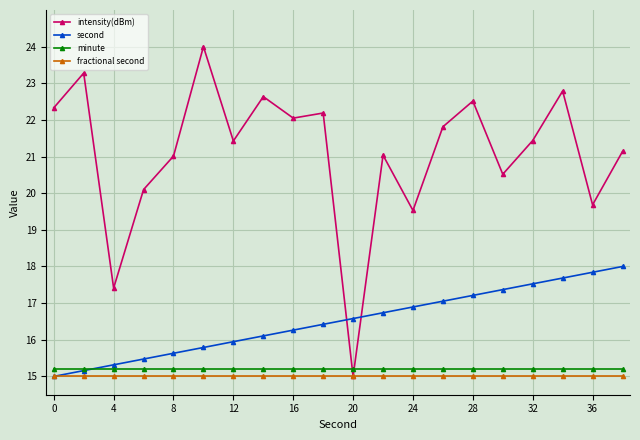

At how many categories does at least one series exceed 19?

18